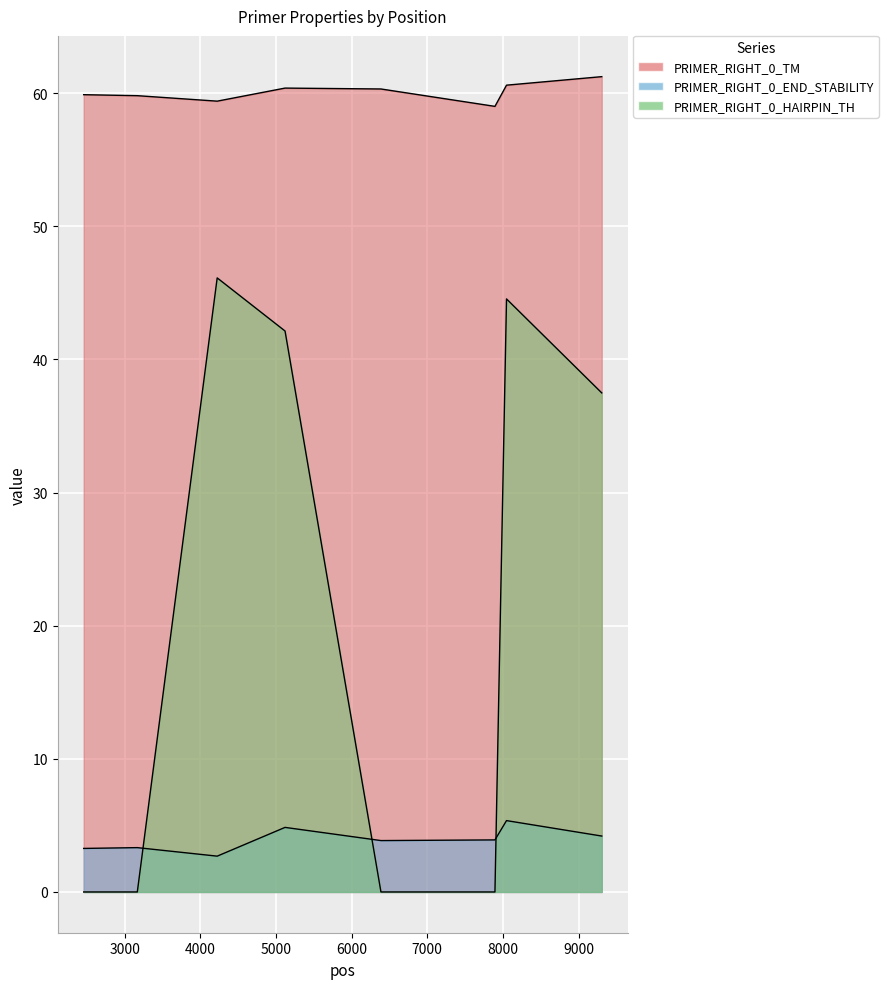

True or false: PRIMER_RIGHT_0_TM and PRIMER_RIGHT_0_END_STABILITY intersect in this chart.

False